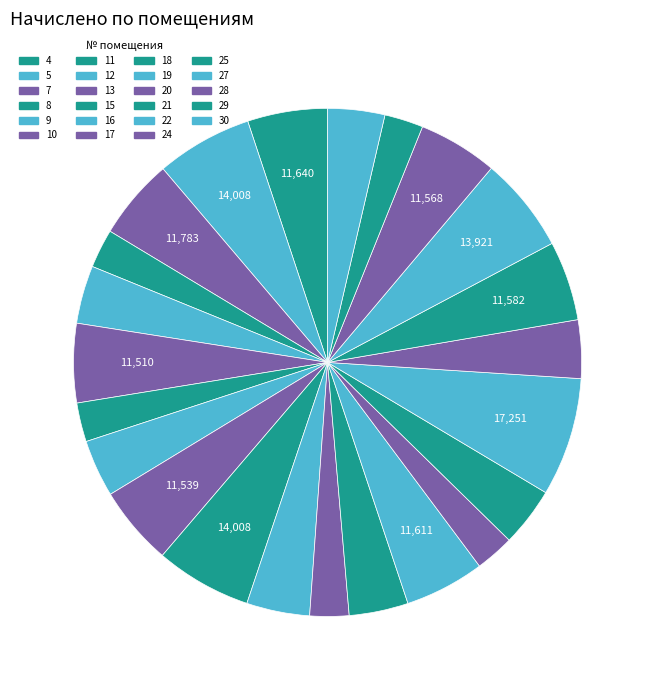

How many slices are in this pie chart?

23